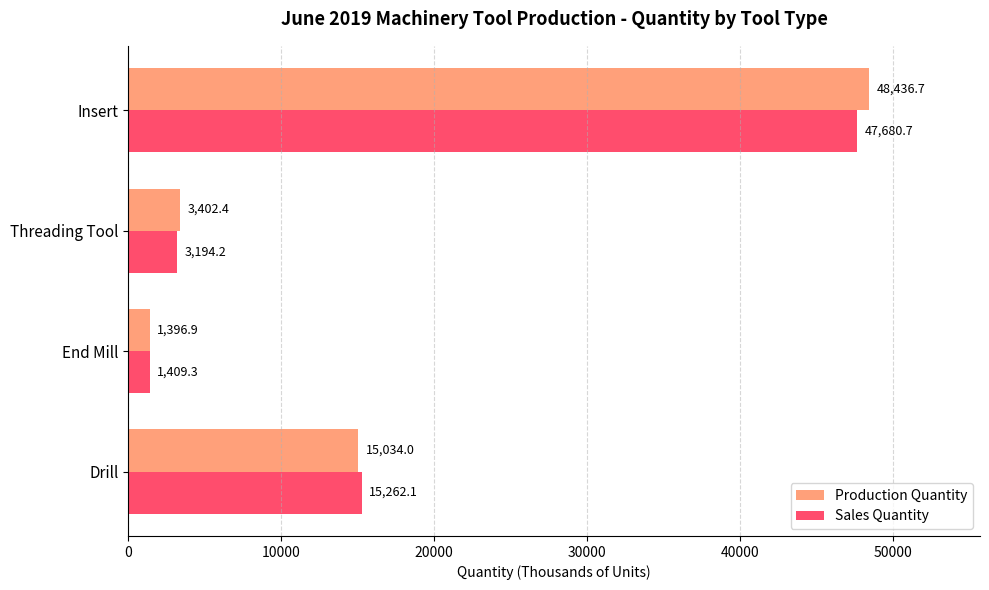

What are all the series names shown in the legend?

Production Quantity, Sales Quantity